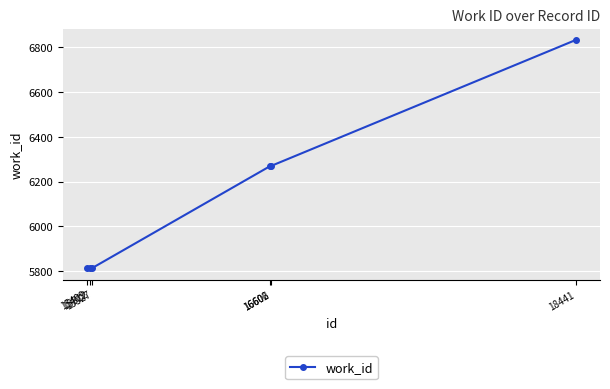

How many distinct data groups are displayed?

1